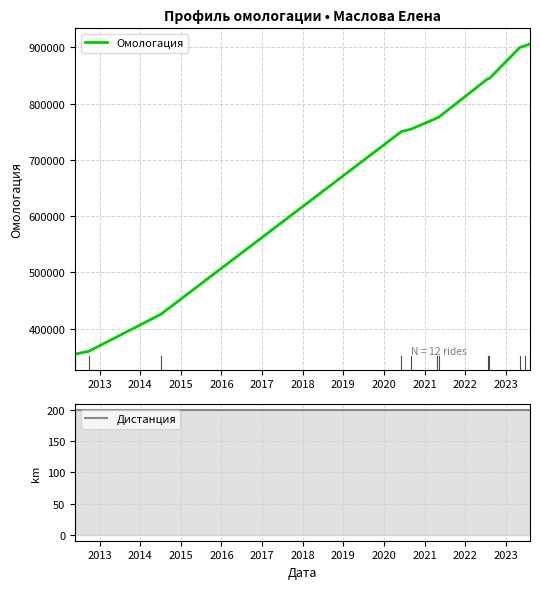

What is the average value of the Омологация series?

716205